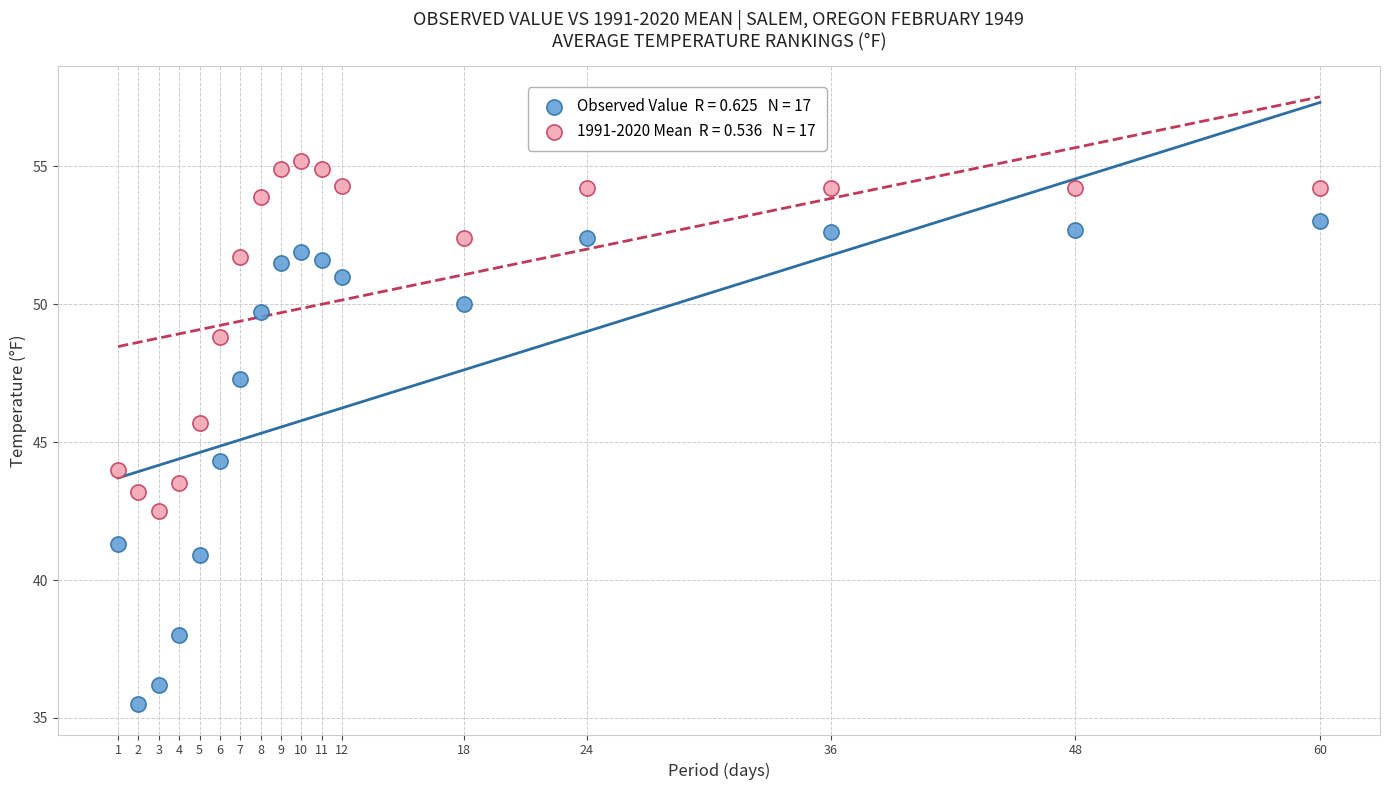

Across all data points, what is the range of X values (max minus min)?

59.0